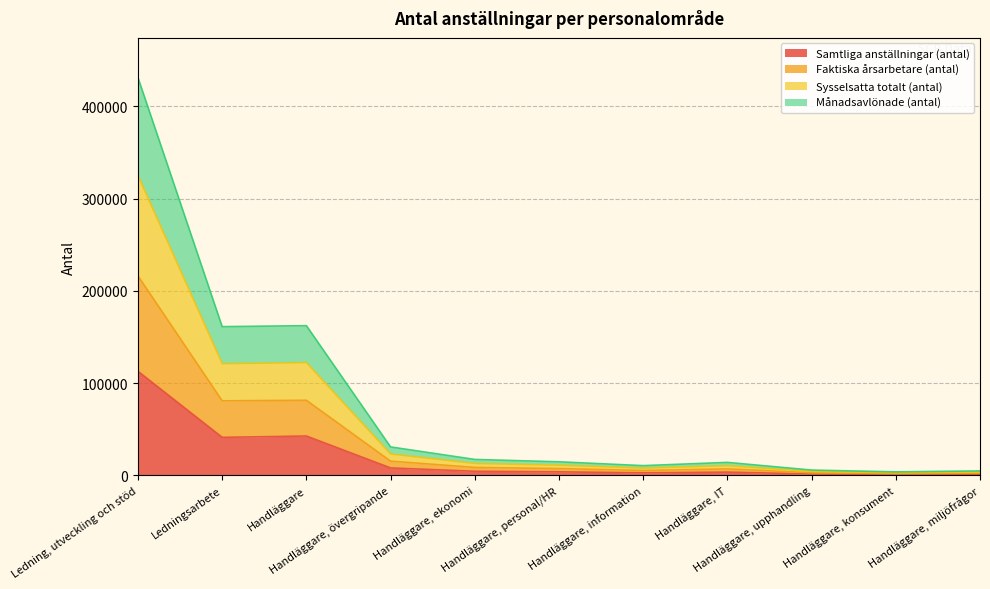

Is it true that Månadsavlönade (antal) equals 8717 at Handläggare, ekonomi?

True